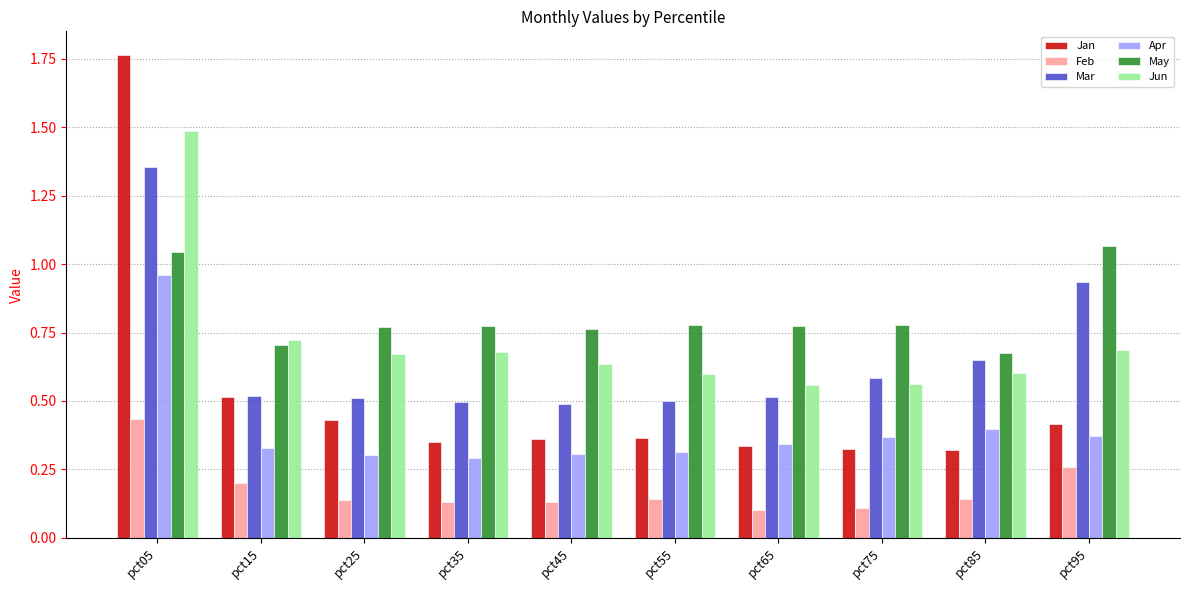

Which label corresponds to the largest value in the chart?

pct05